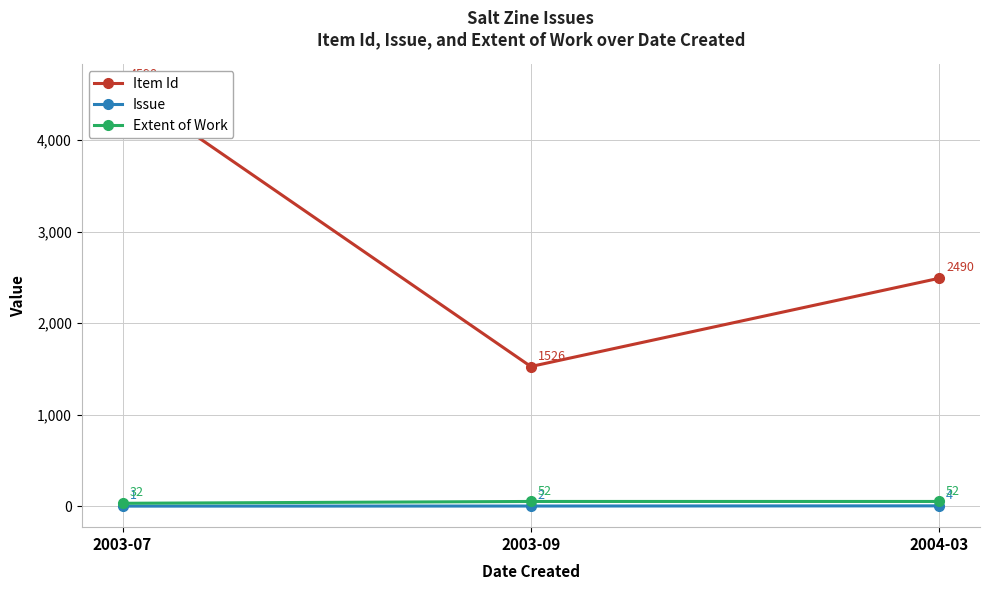

Reading left to right, what are all the values shown in this chart?

Item Id: 4598	1526	2490
Issue: 1	2	4
Extent of Work: 32	52	52